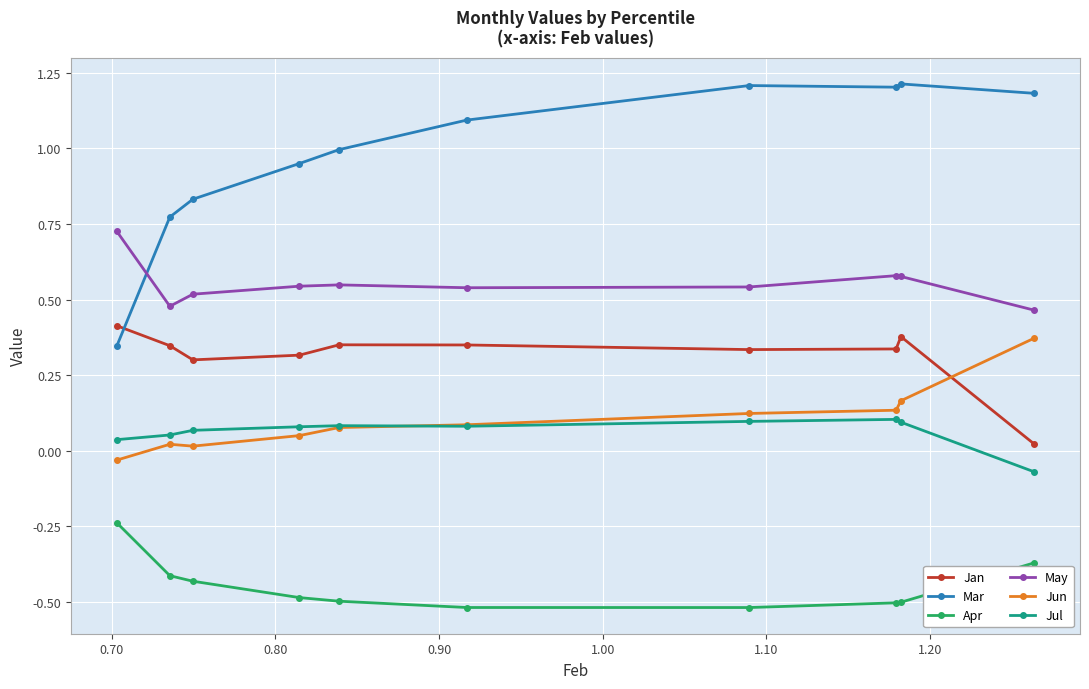

What is the greatest value displayed?

1.2